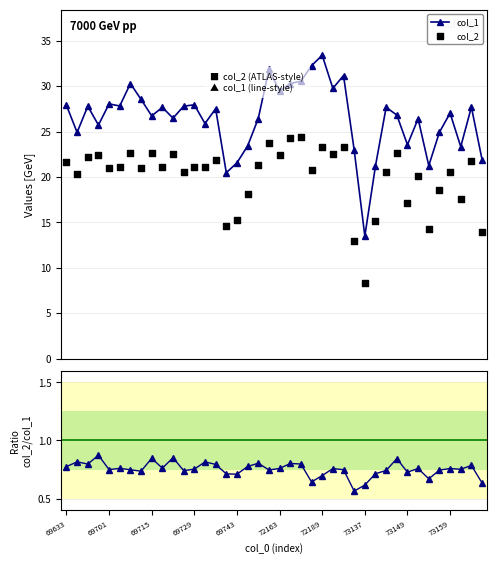

What is the total value across all series at 15?

35.8